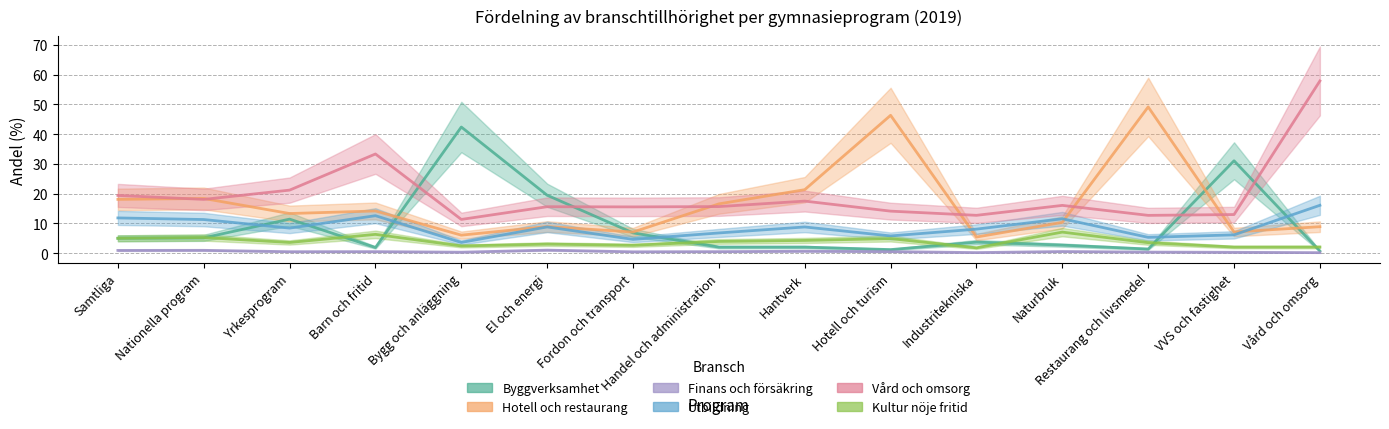

What is the smallest value displayed?

0.2